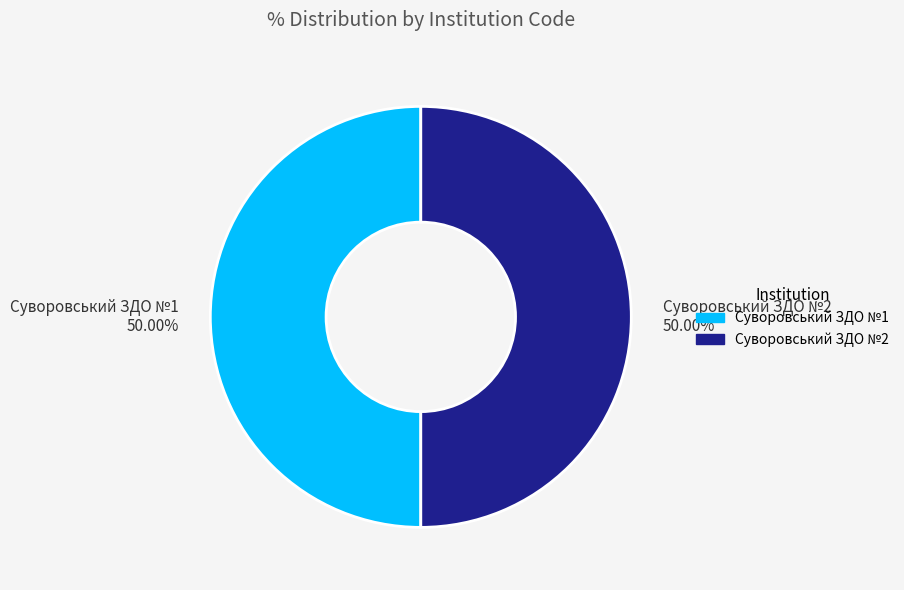

Count the number of slices in the pie.

2